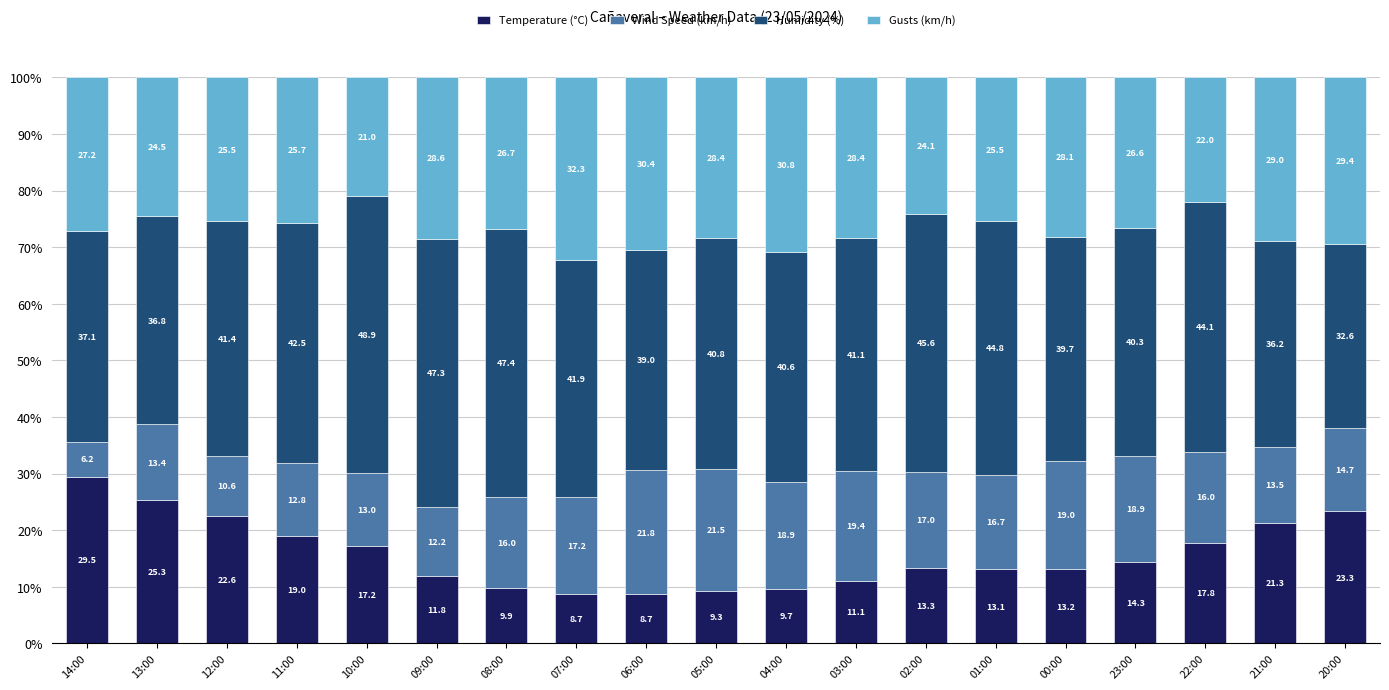

What is the sum of the Temperature (°C) values at 22:00 and 11:00?

36.8